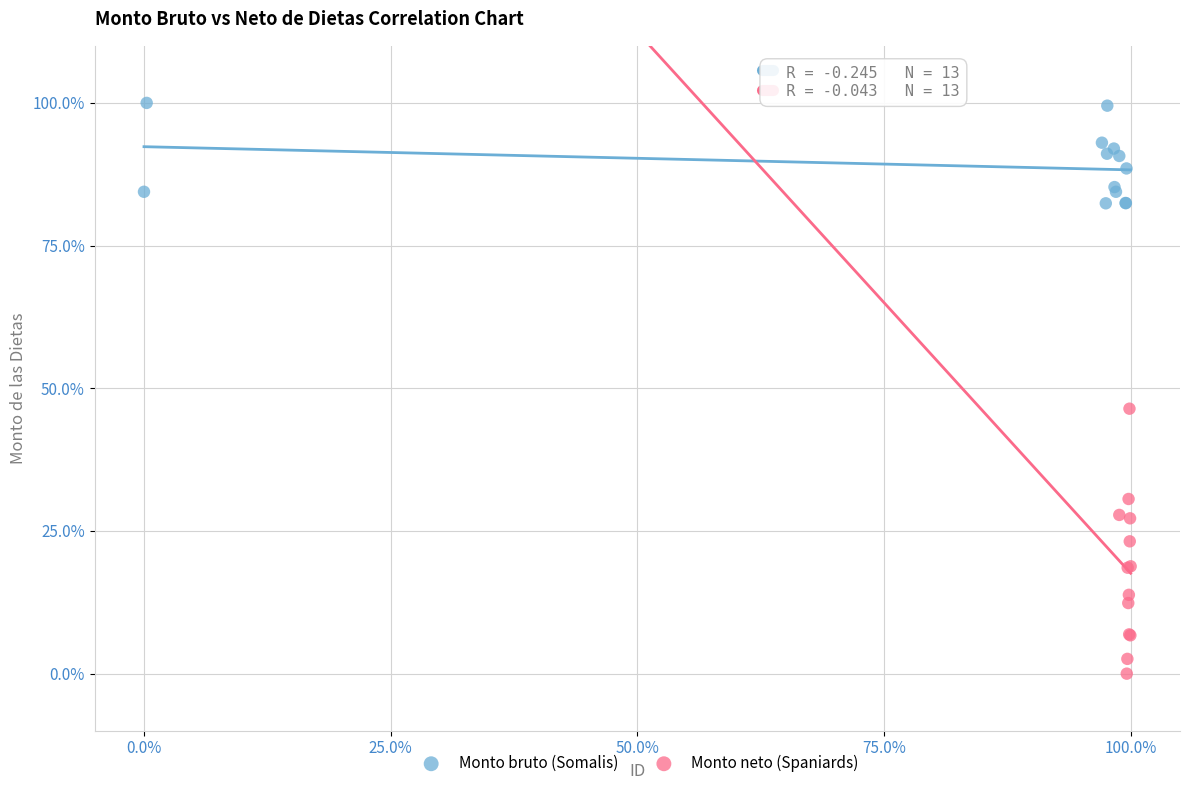

What are all the series names shown in the legend?

Monto bruto (Somalis), Monto neto (Spaniards)